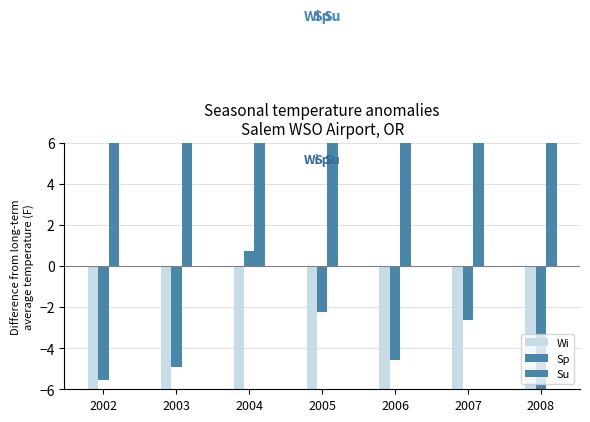

What is the difference between the highest and lowest values at 2003?

19.7